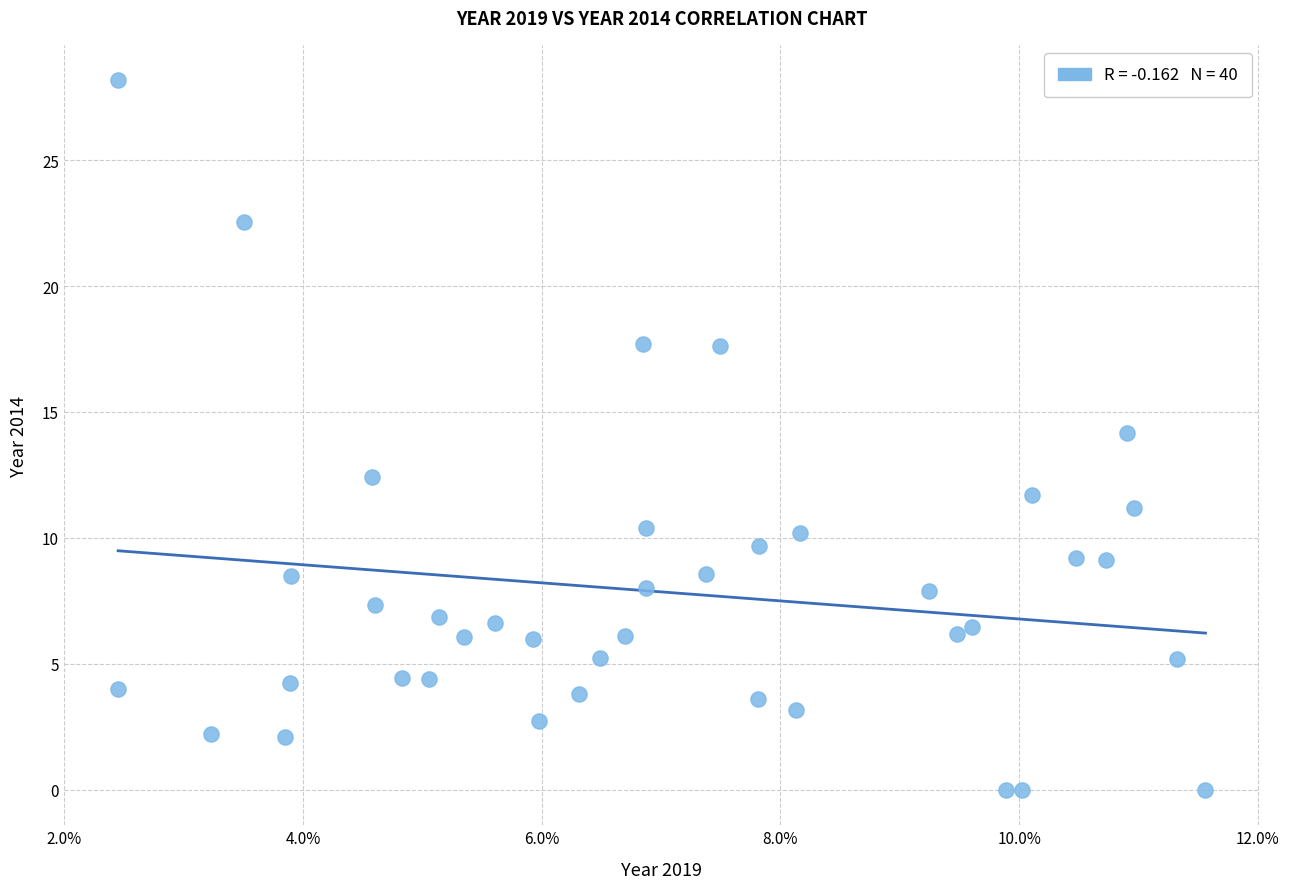

What is the range of X values (max minus min)?

9.1